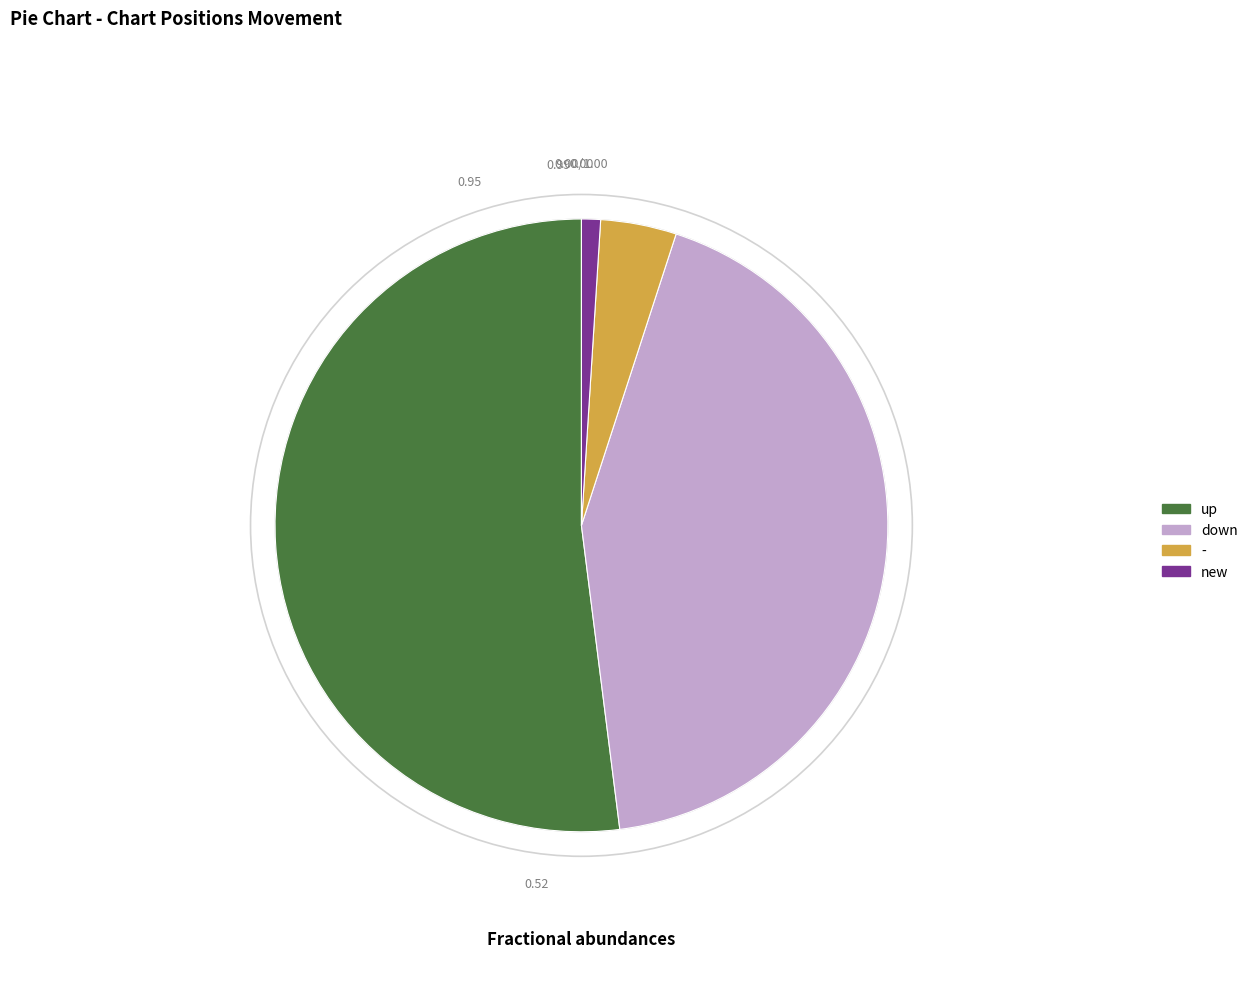

Rank the categories by value from highest to lowest.

up, down, -, new